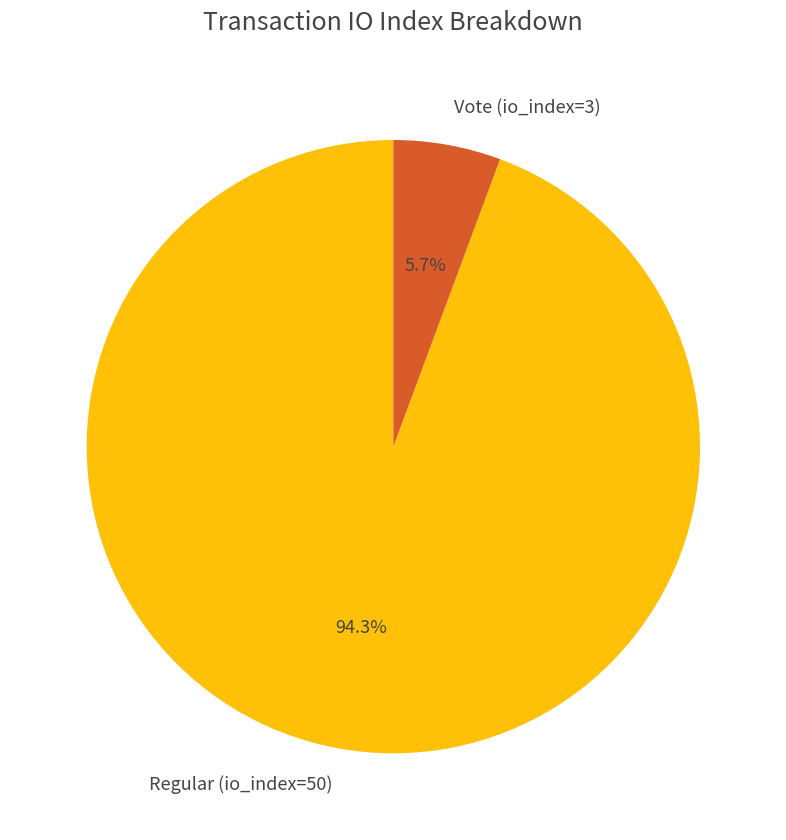

Is there a majority slice in this chart?

Yes